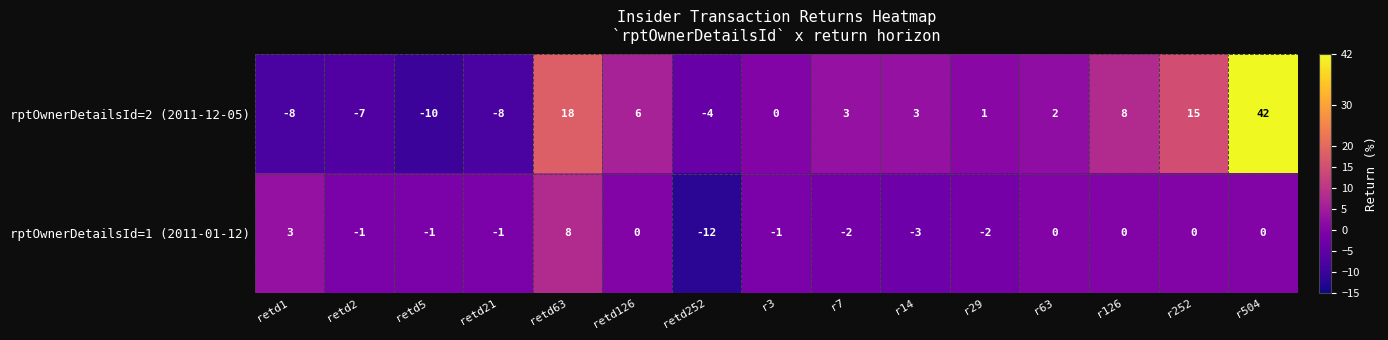

Which category has the highest value across all series?

r504